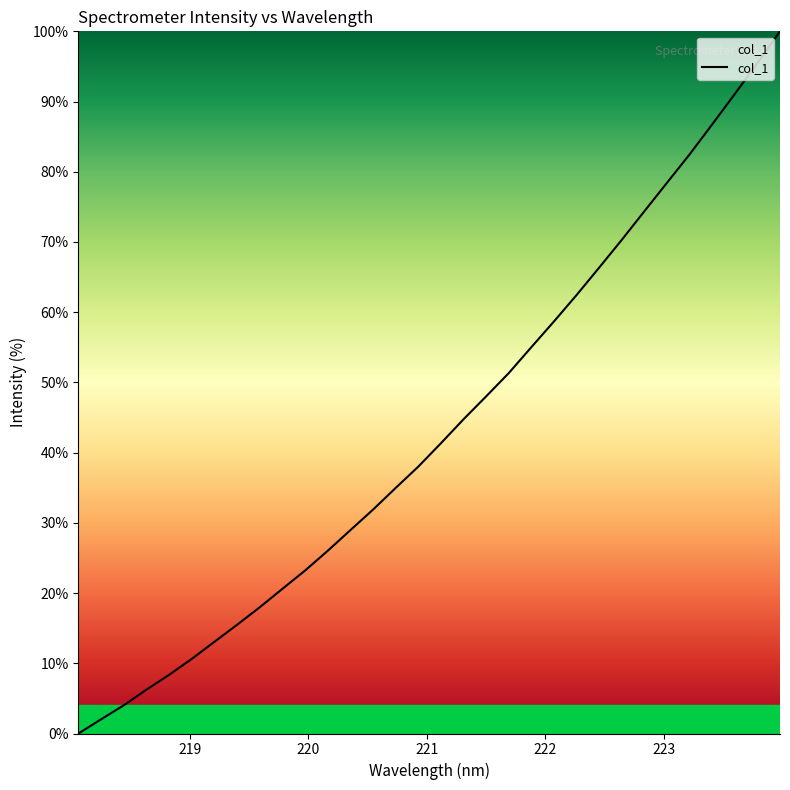

What is the maximum value shown in the chart?

100.0